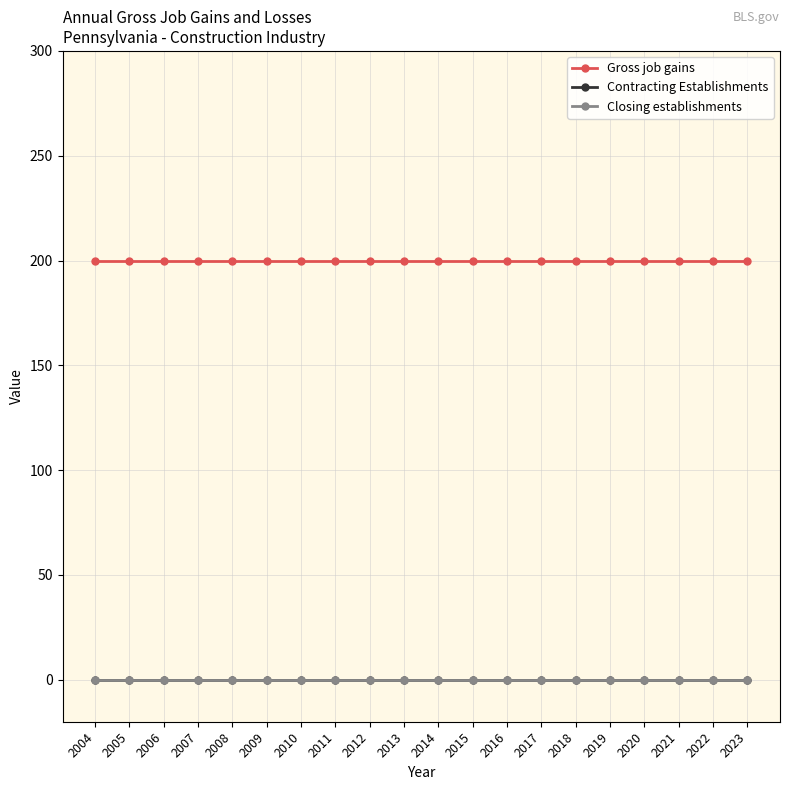

True or false: Closing establishments has more than 2 interior local peaks.

False